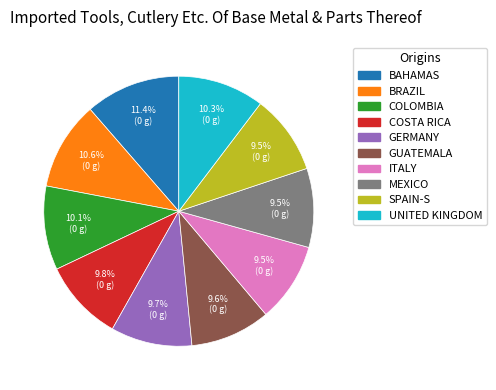

Is there any slice that represents more than half of the pie?

No